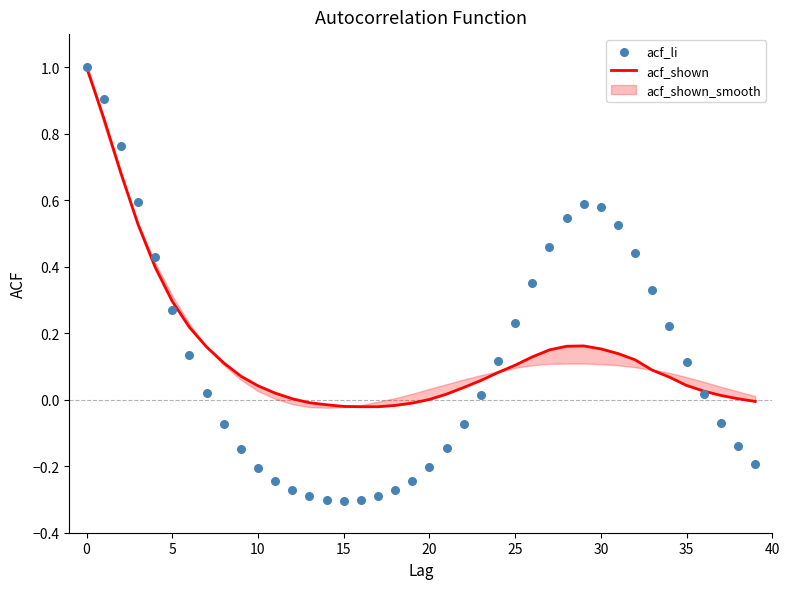

Which series contains the lowest Y value?

acf_li